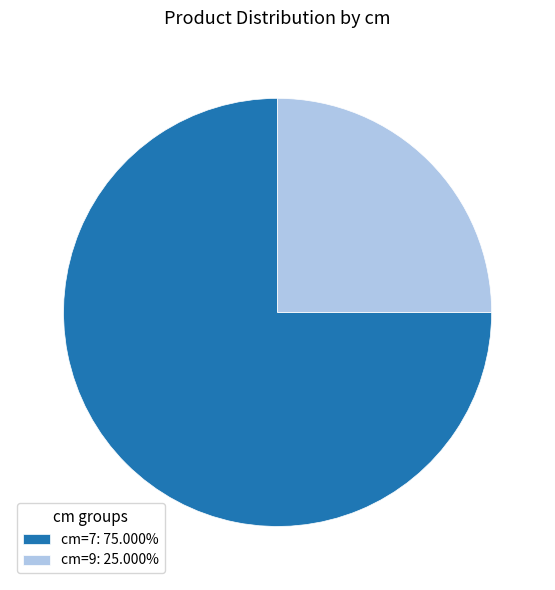

What is the ratio of the value at cm=9: 25.000% to the value at cm=7: 75.000%?

0.3